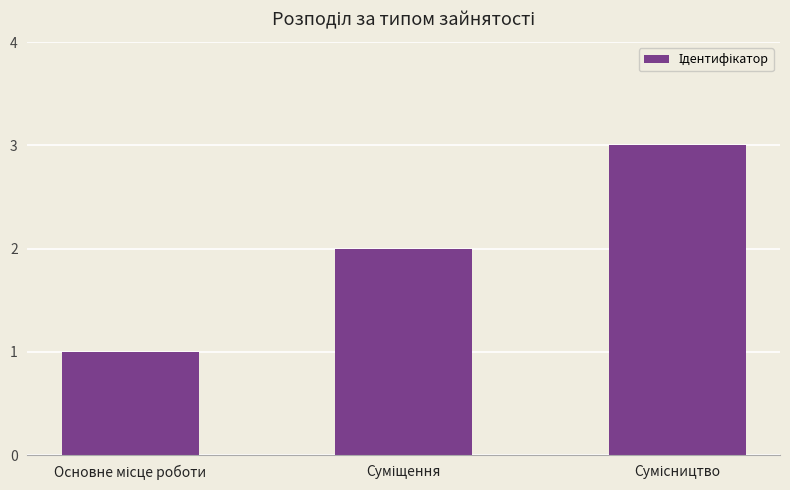

What is the greatest value displayed?

3